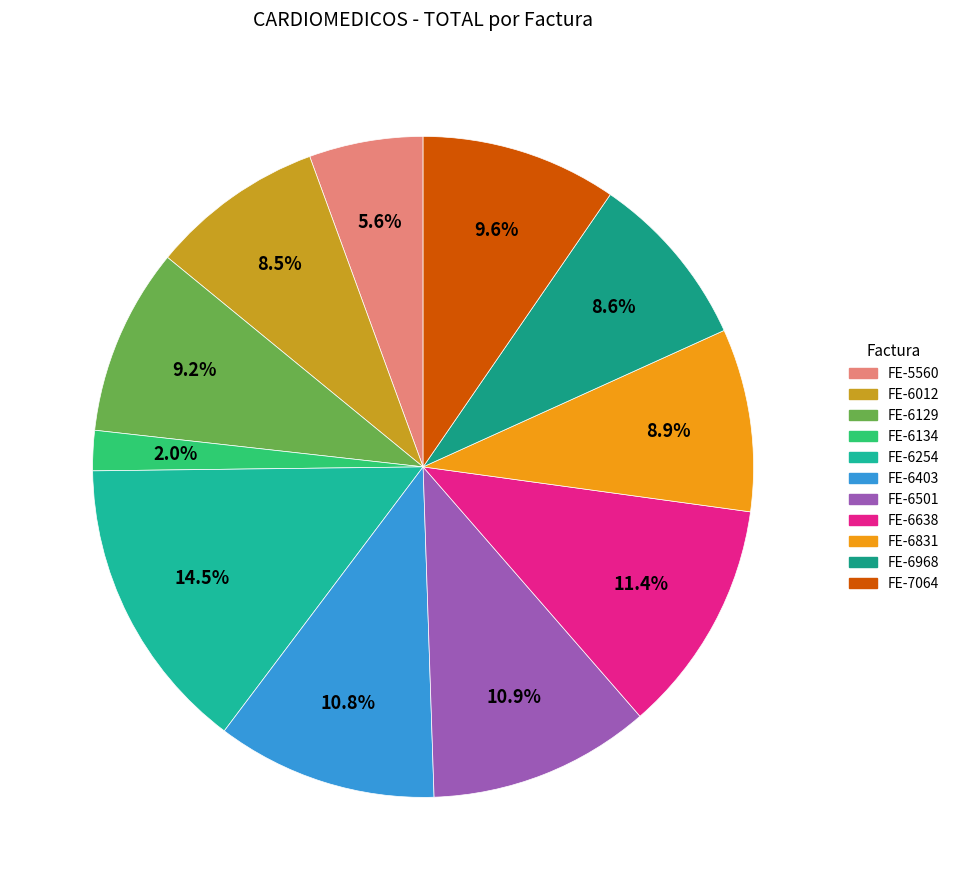

What is the largest slice in the pie chart?

FE-6254